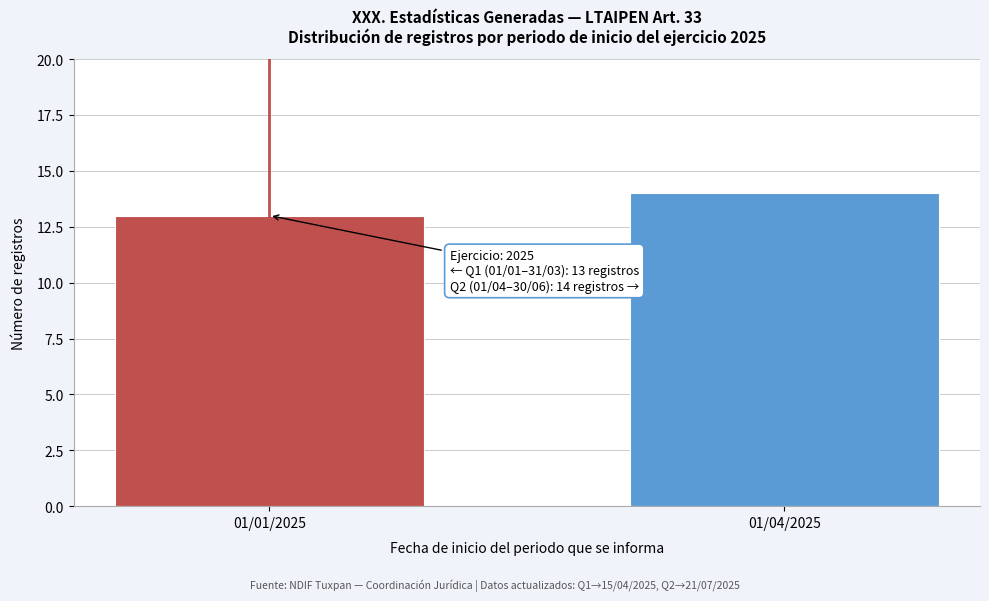

Reading left to right, extract all data points from this chart.

13	14